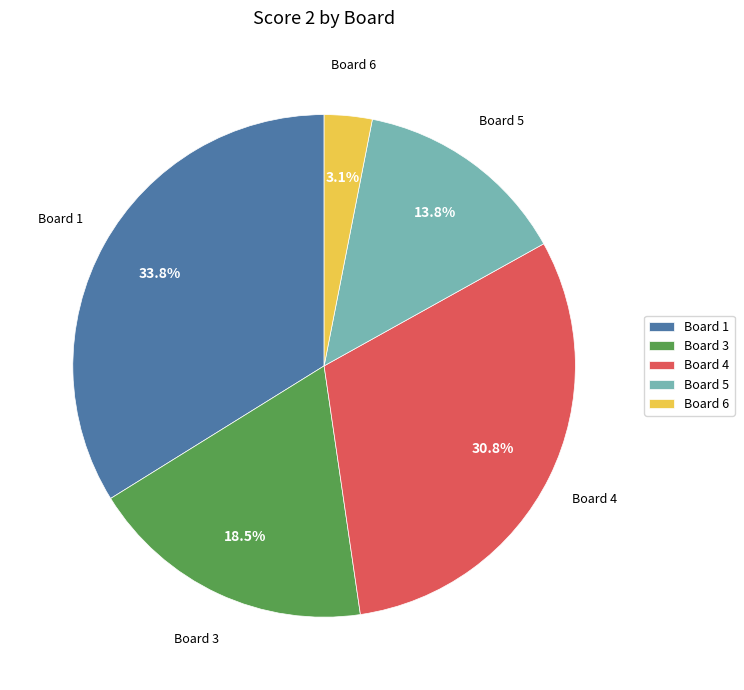

Is the sum of Board 6 and Board 3 greater than half?

No